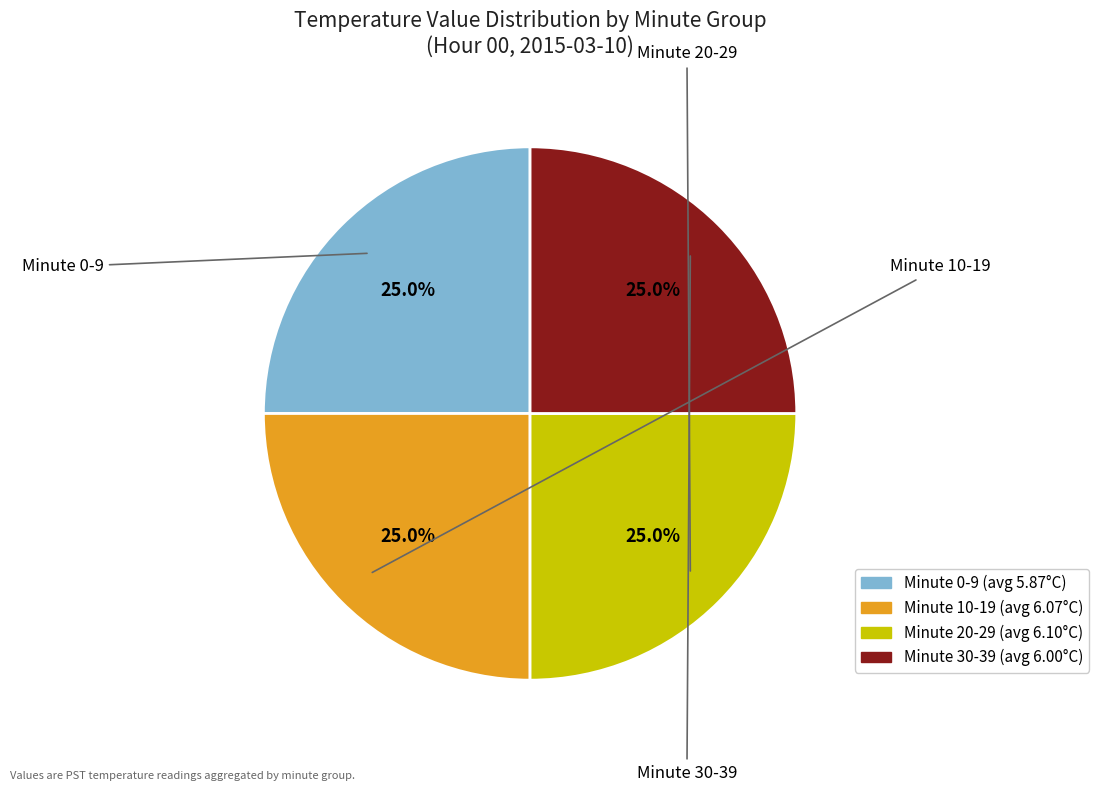

Is there any slice that represents more than half of the pie?

No